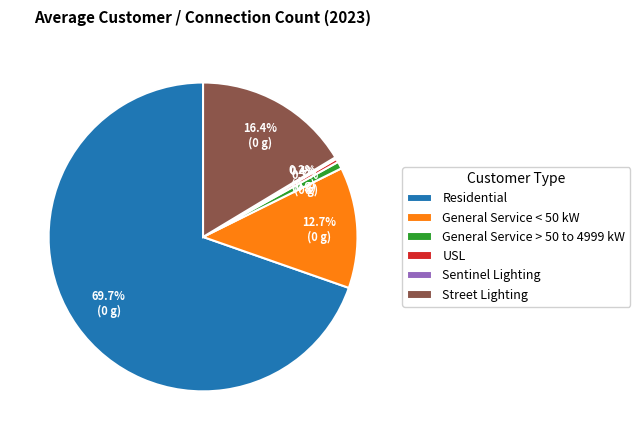

To the nearest percent, what is the average slice percentage?

17%